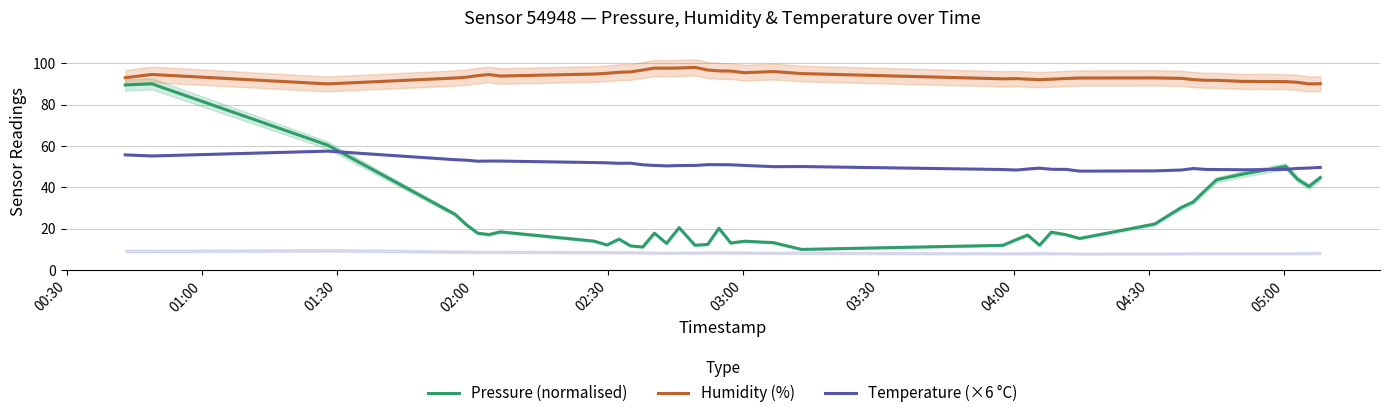

At how many categories does at least one series exceed 56?

40